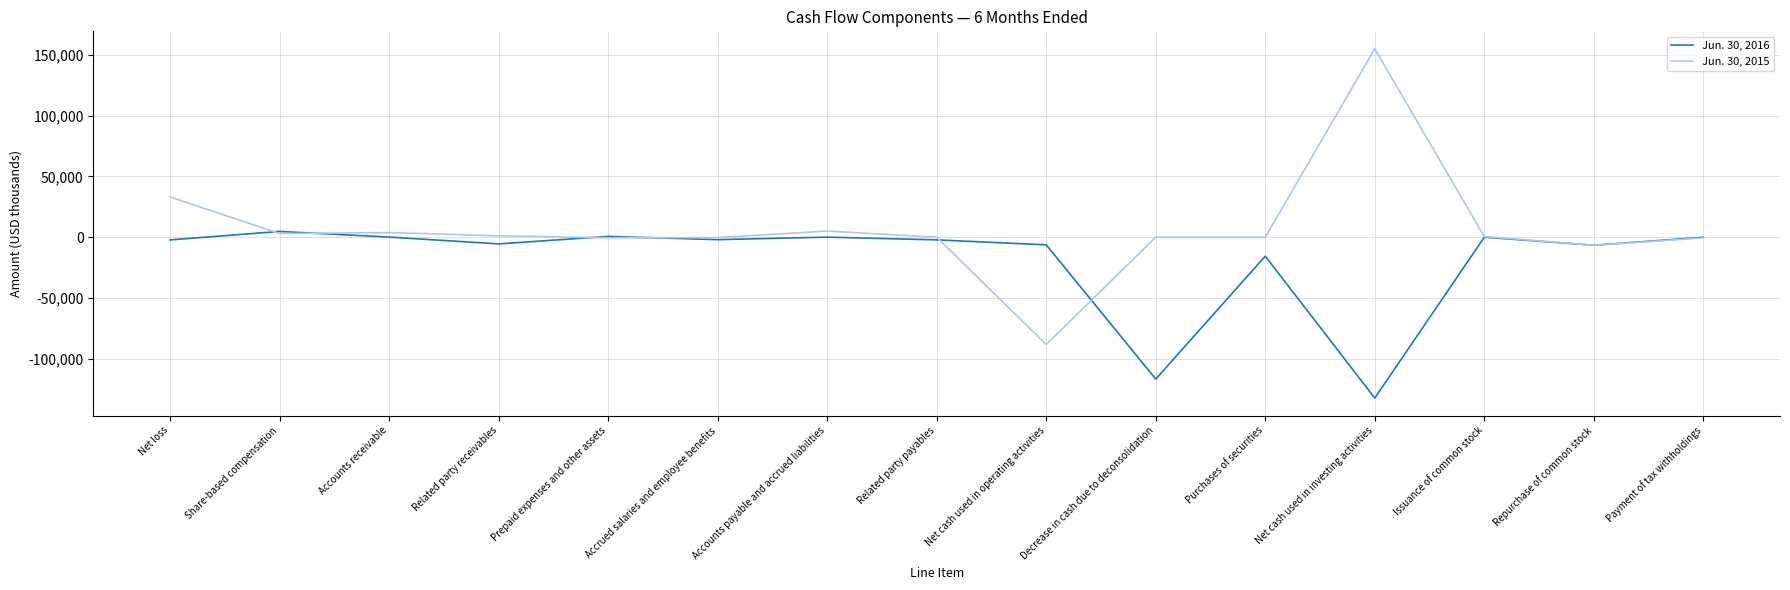

Which category has the lowest value in the Jun. 30, 2015 series?

Net cash used in operating activities